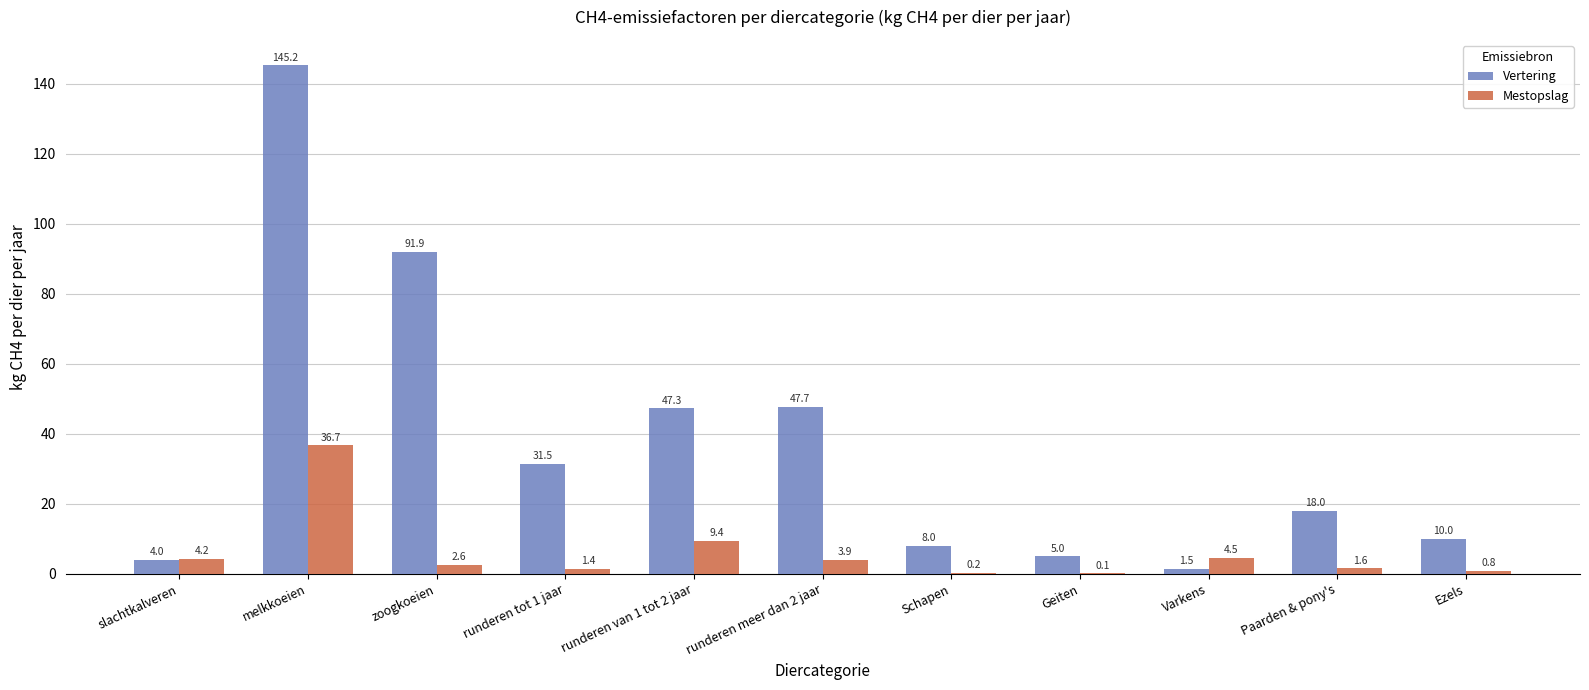

What is the greatest value displayed?

145.2